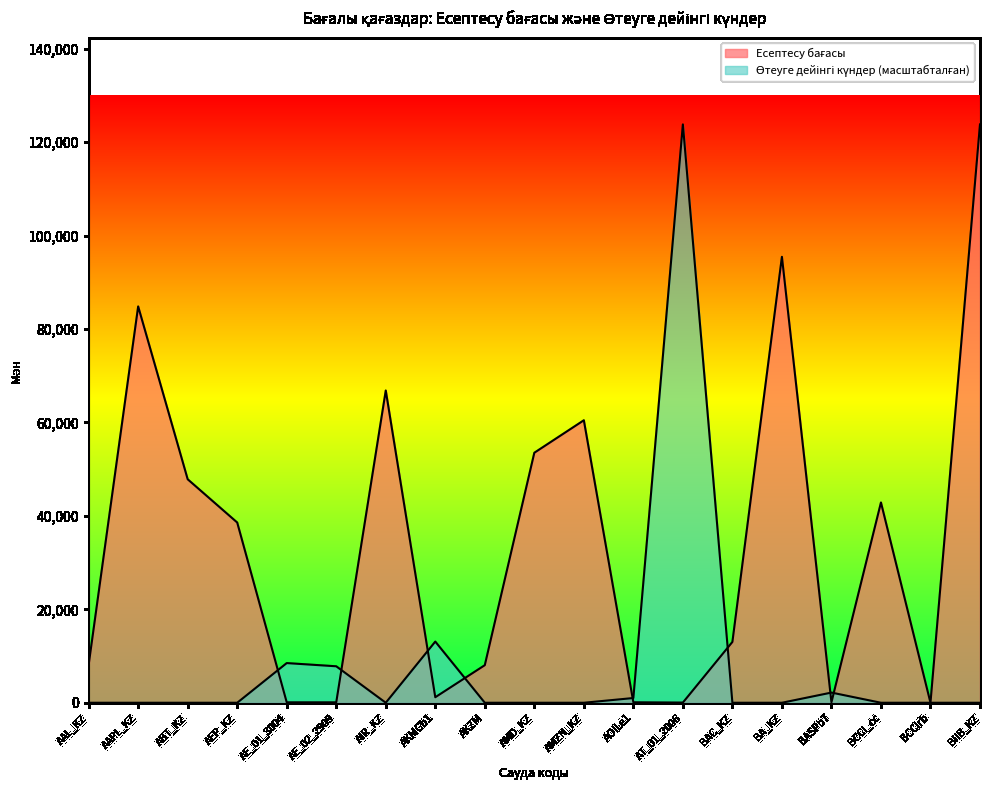

Which series has the largest total across all categories?

Есептесу бағасы